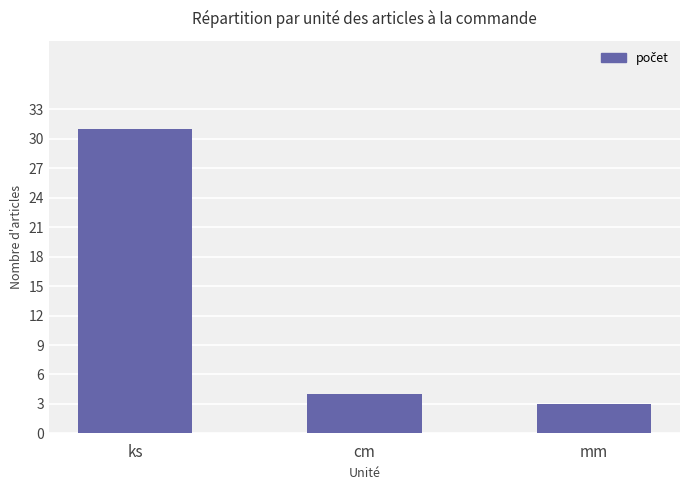

Reading right to left, transcribe all the data shown in this chart.

mm=3	cm=4	ks=31